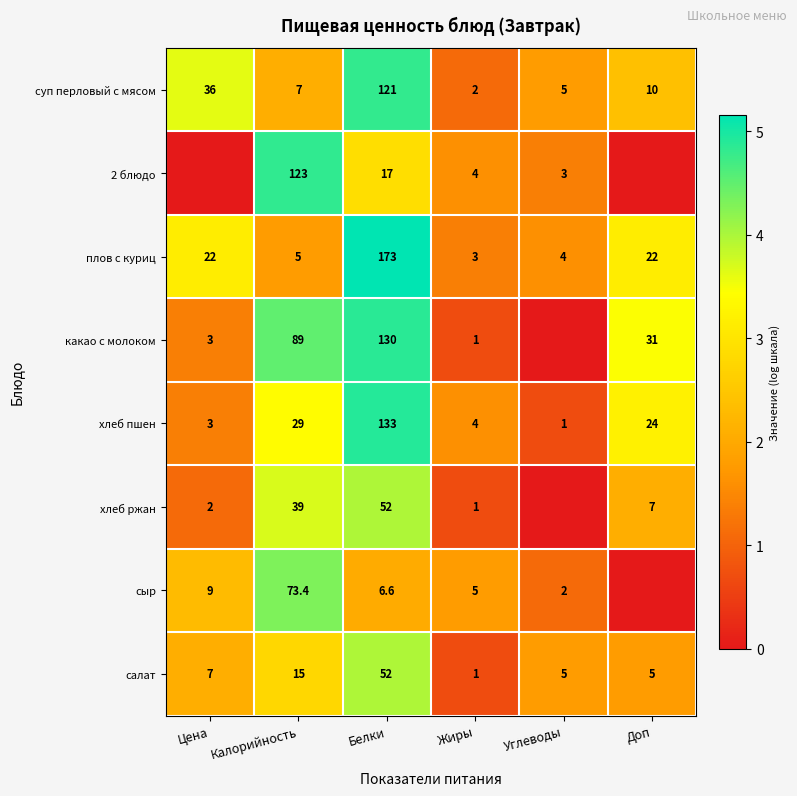

What is the difference between the хлеб ржан values at Цена and Жиры?

1.0